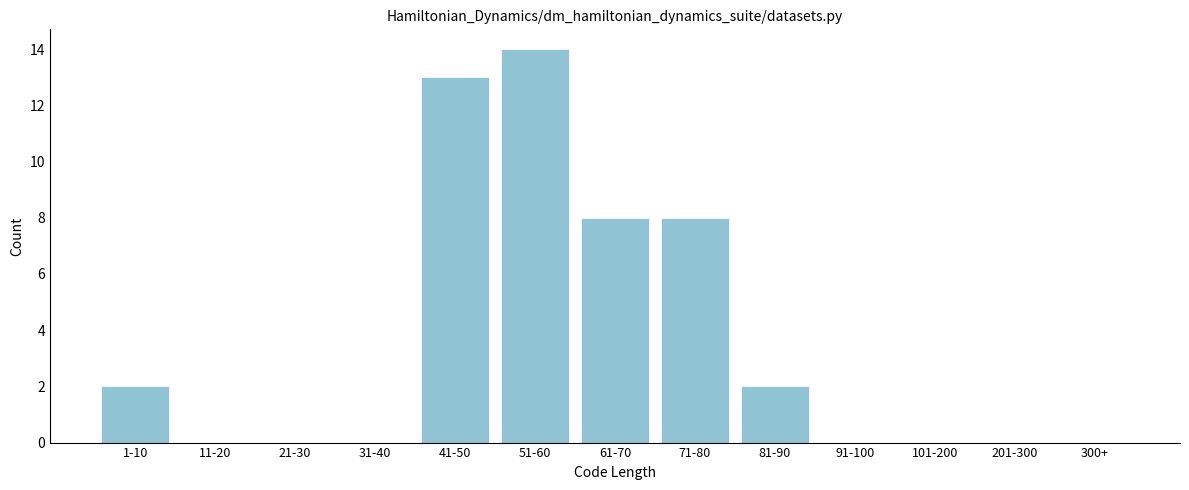

Reading right to left, what are all the values shown in this chart?

300+=0	201-300=0	101-200=0	91-100=0	81-90=2	71-80=8	61-70=8	51-60=14	41-50=13	31-40=0	21-30=0	11-20=0	1-10=2